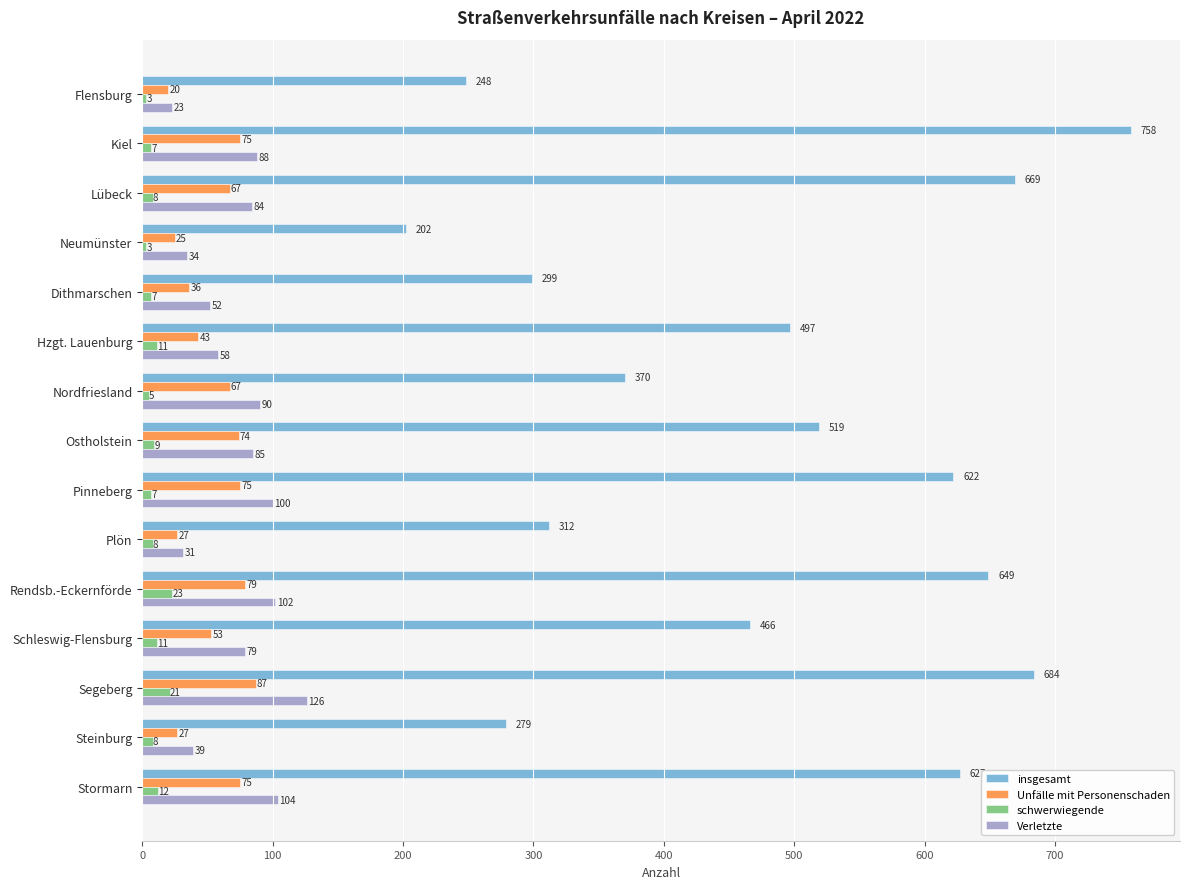

What is the approximate value of insgesamt at Plön, to the nearest 10?

310